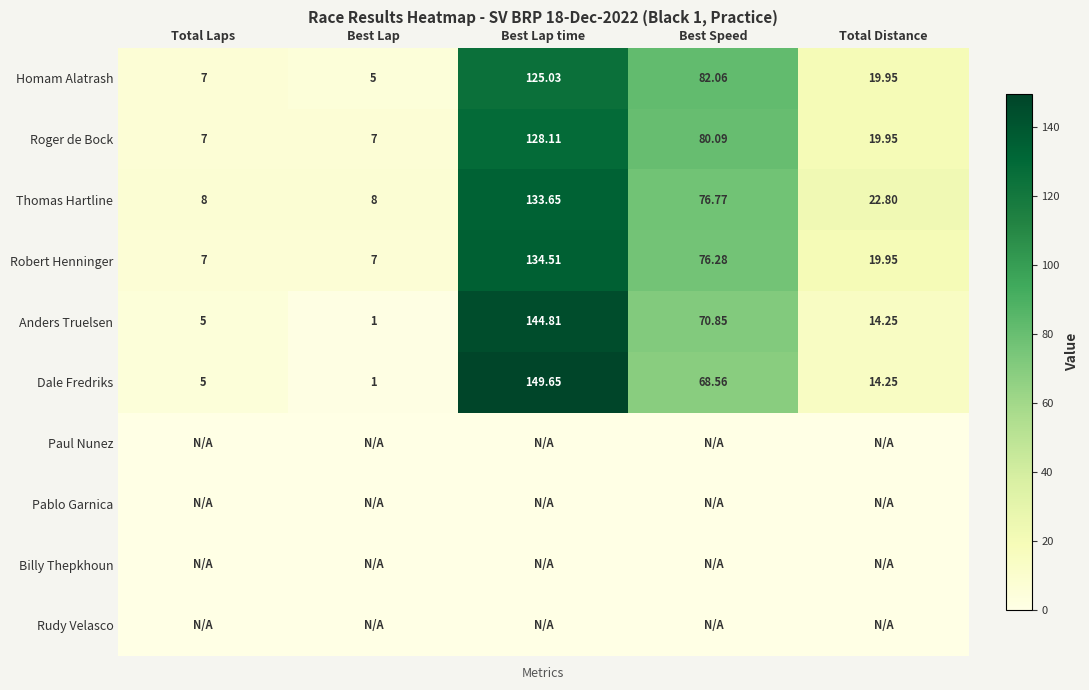

What is the difference between the maximum and second lowest values in the Homam Alatrash series?

118.0